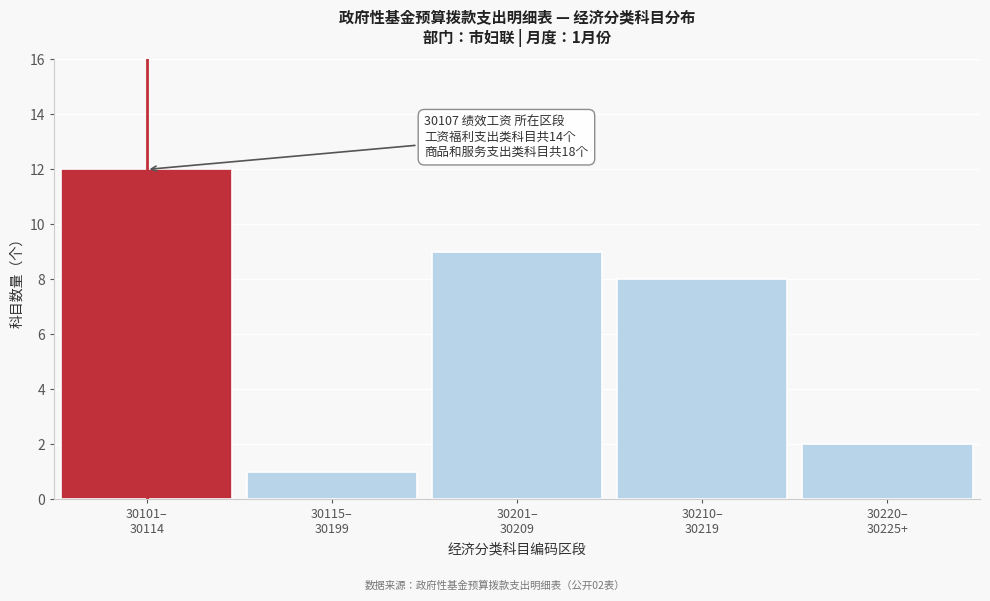

Reading left to right, extract all data points from this chart.

12	1	9	8	2